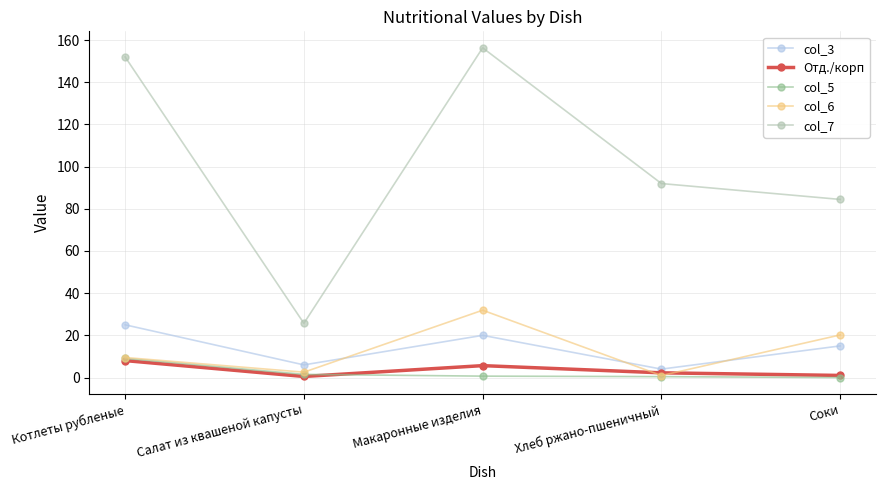

Which series has the widest spread of values?

col_7